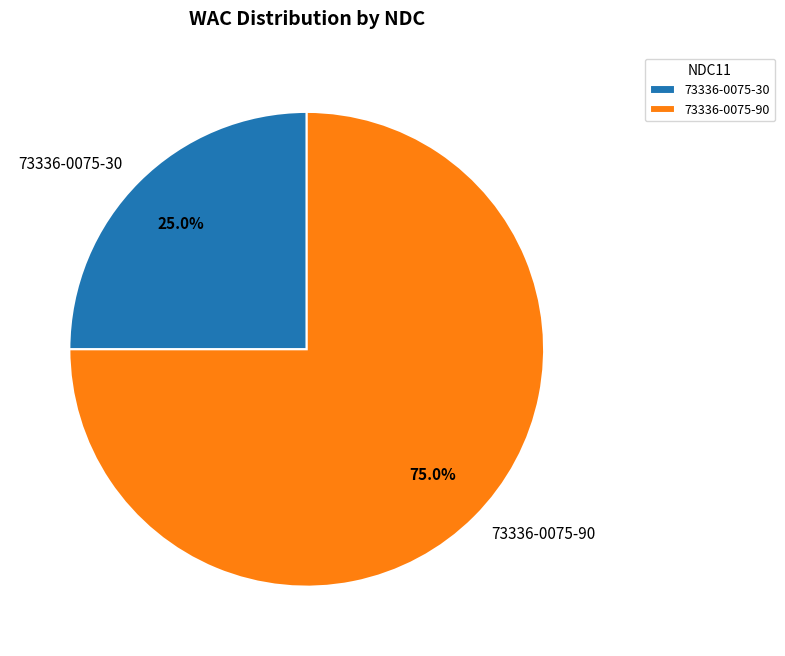

Which slice represents more than half of the pie?

73336-0075-90